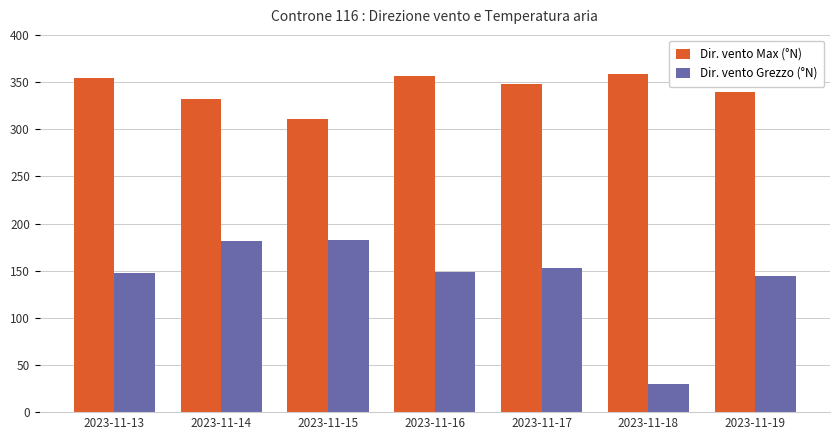

The Dir. vento Grezzo (°N) series shows 149 at 2023-11-16. True or false?

True